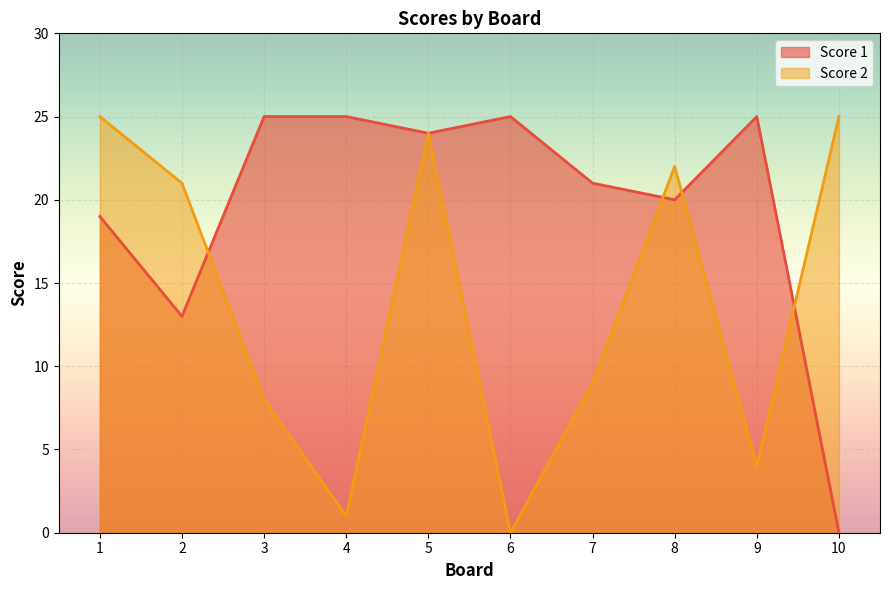

True or false: Score 2 has a value of 0 at 6.

True